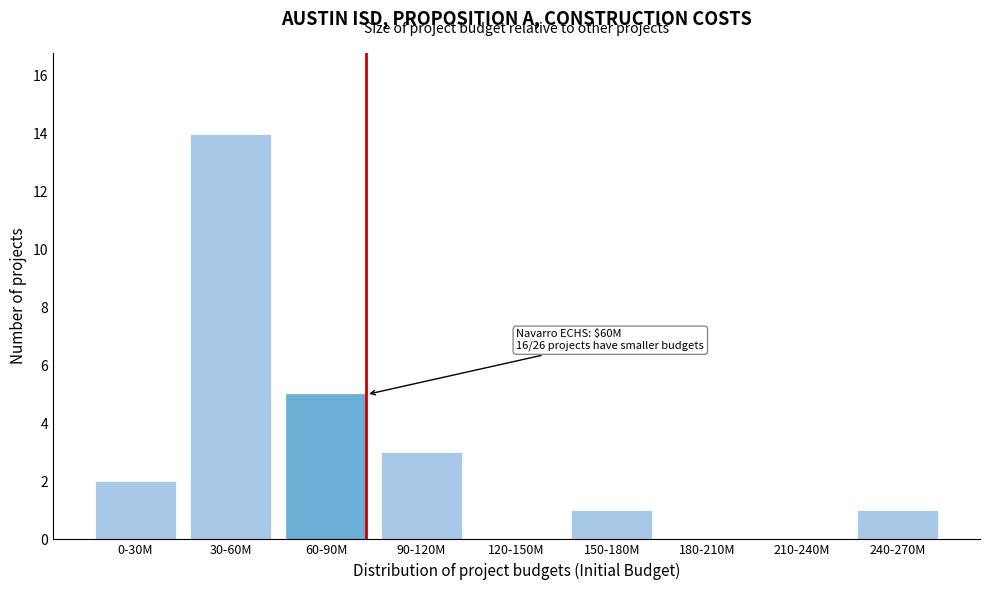

Reading left to right, transcribe all the data shown in this chart.

0-30M=2	30-60M=14	60-90M=5	90-120M=3	120-150M=0	150-180M=1	180-210M=0	210-240M=0	240-270M=1